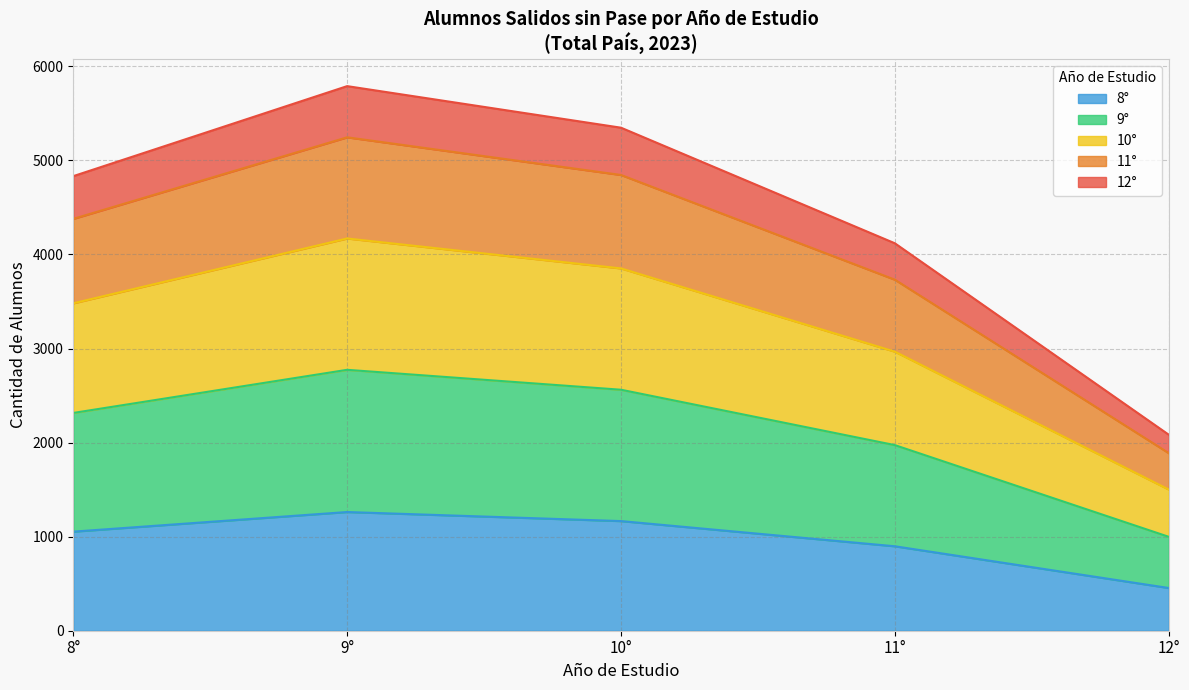

The 11° series shows 83 at 9°. True or false?

False